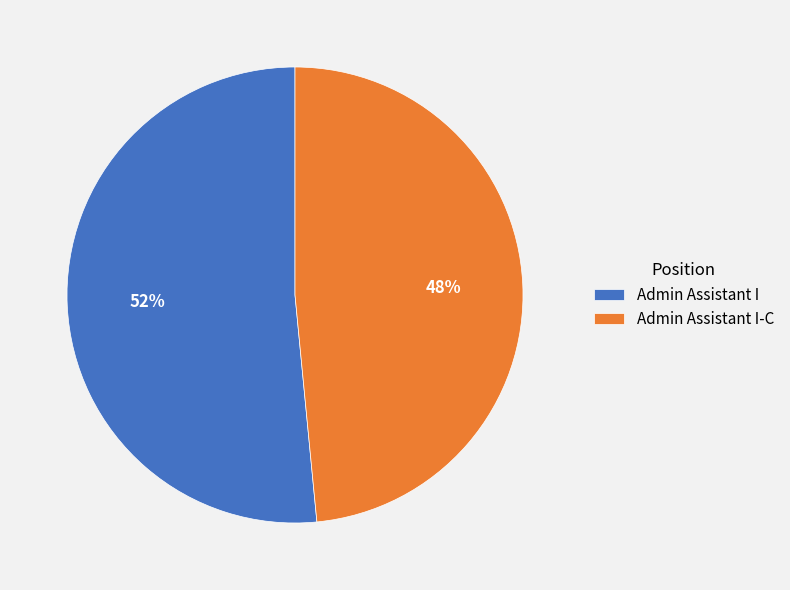

Do Admin Assistant I-C and Admin Assistant I together represent more than half of the pie?

Yes